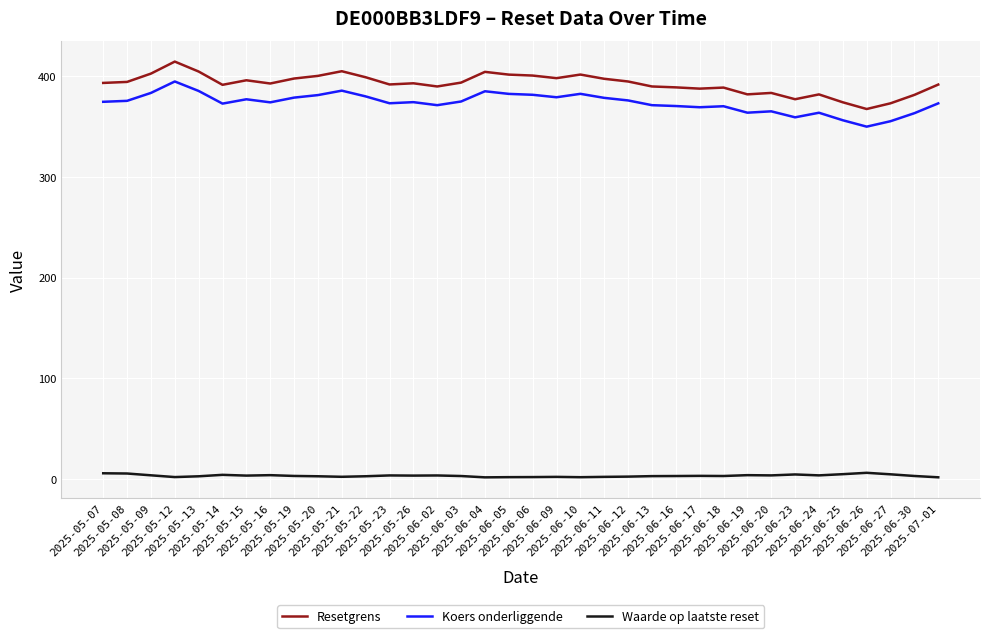

True or false: Resetgrens has more than 2 points higher than both neighbors.

True